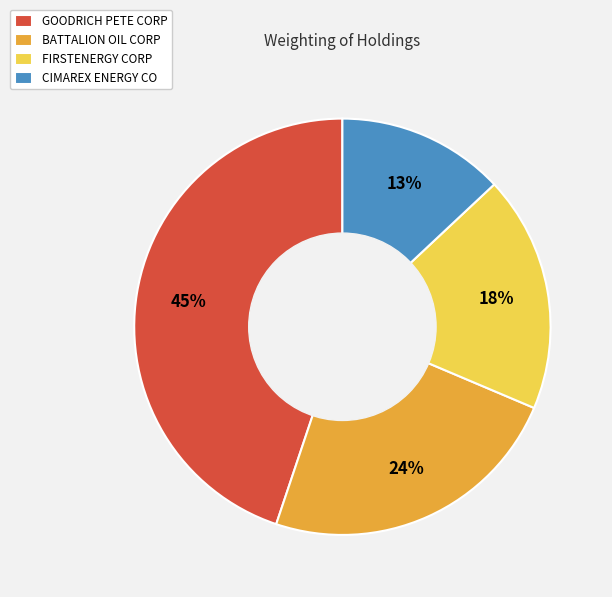

Which slice is the largest?

GOODRICH PETE CORP